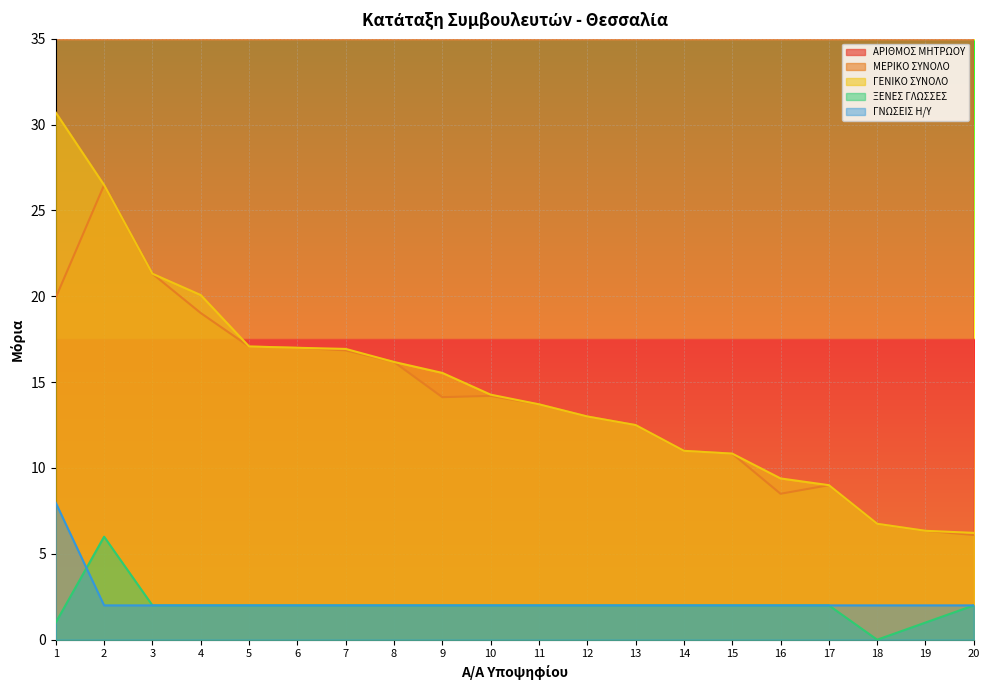

How many lines are shown in the chart?

5